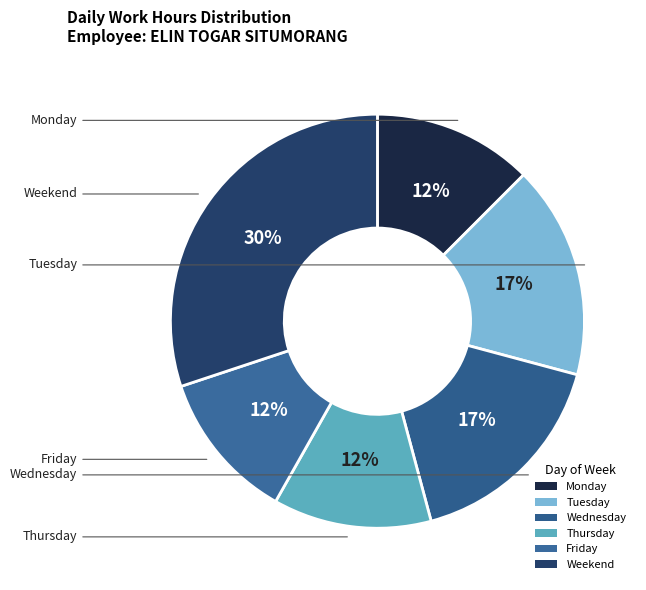

To the nearest percent, what is the difference between the largest and smallest slice percentages?

18%